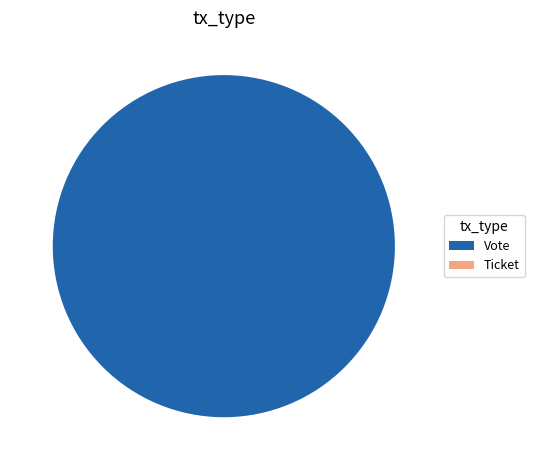

What percentage is the Vote slice, to the nearest percent?

100%